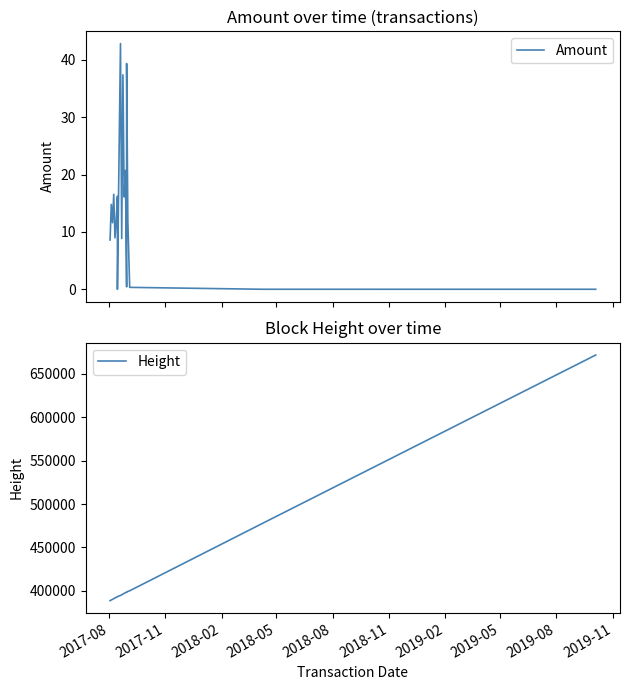

True or false: Height and Amount cross at least once.

False